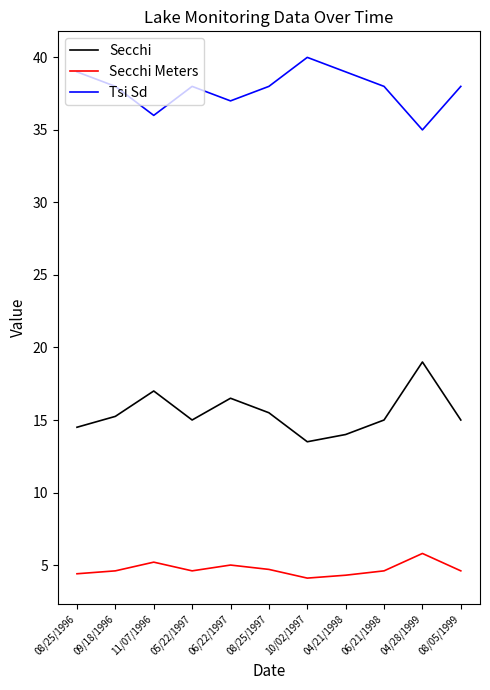

Is the value of Secchi at 05/22/1997 greater than the value of Secchi Meters at 09/18/1996?

Yes